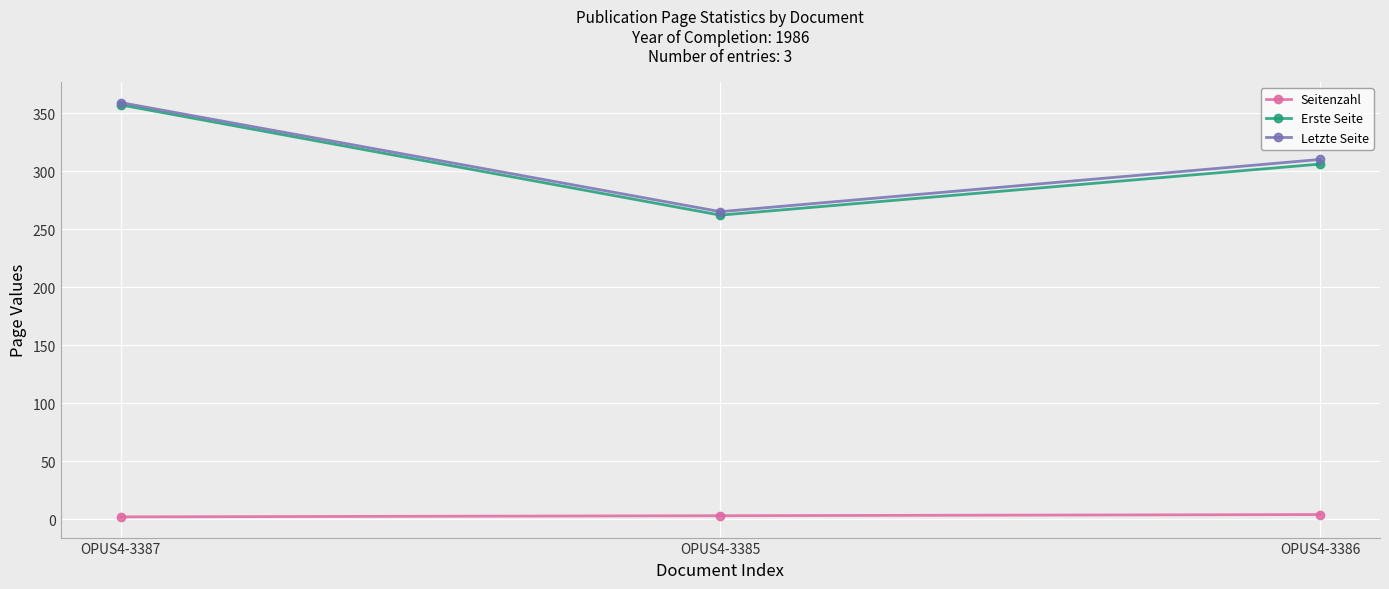

Where does the Erste Seite series first go above 306?

OPUS4-3387